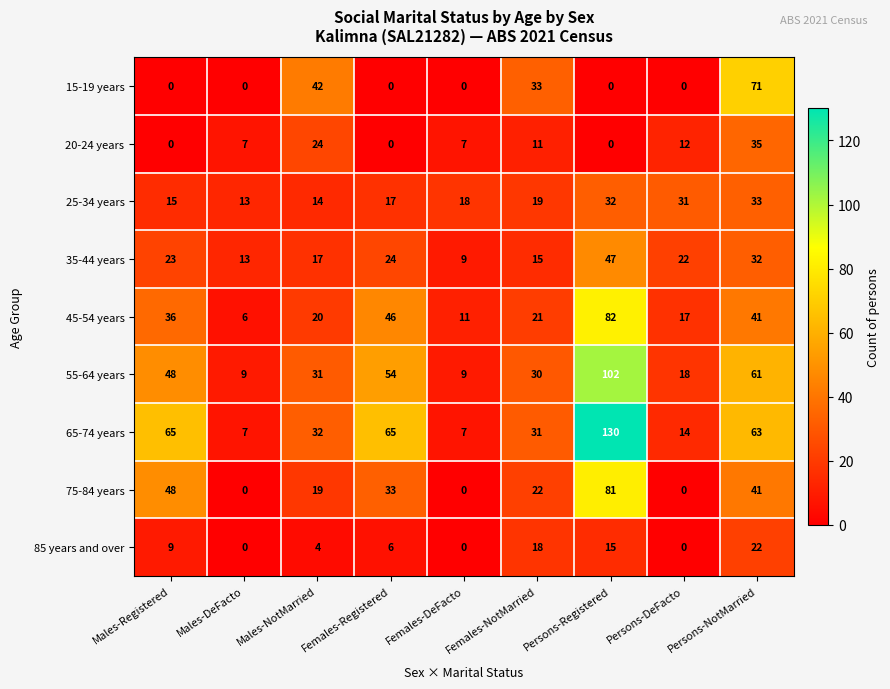

Which series changed the most between Males-NotMarried and Persons-DeFacto?

15-19 years